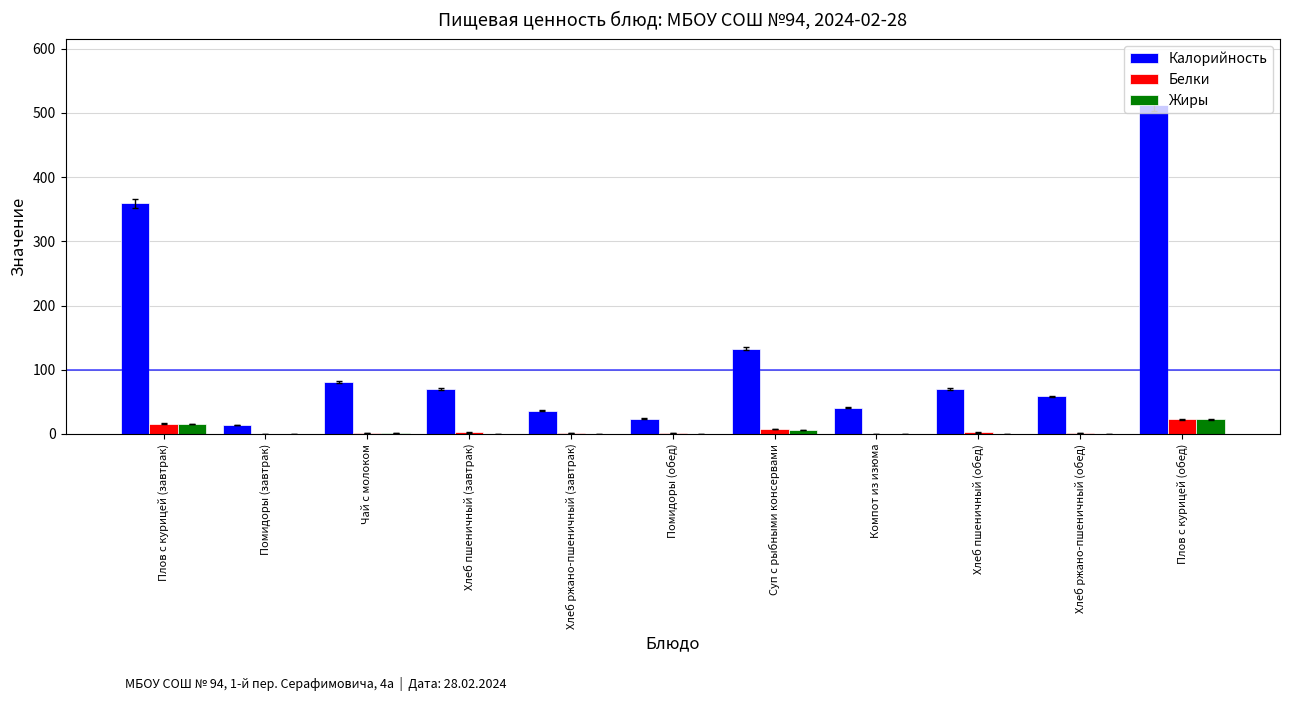

The value of Белки at Компот из изюма is 0.3. True or false?

True